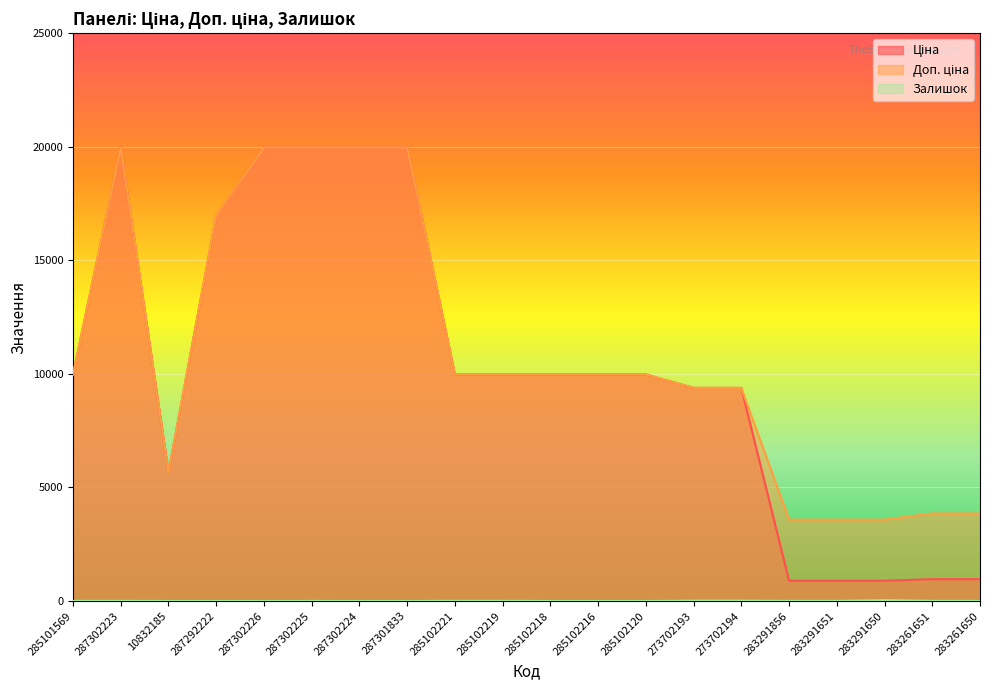

What is the label of the 19th point from the left?

283261651